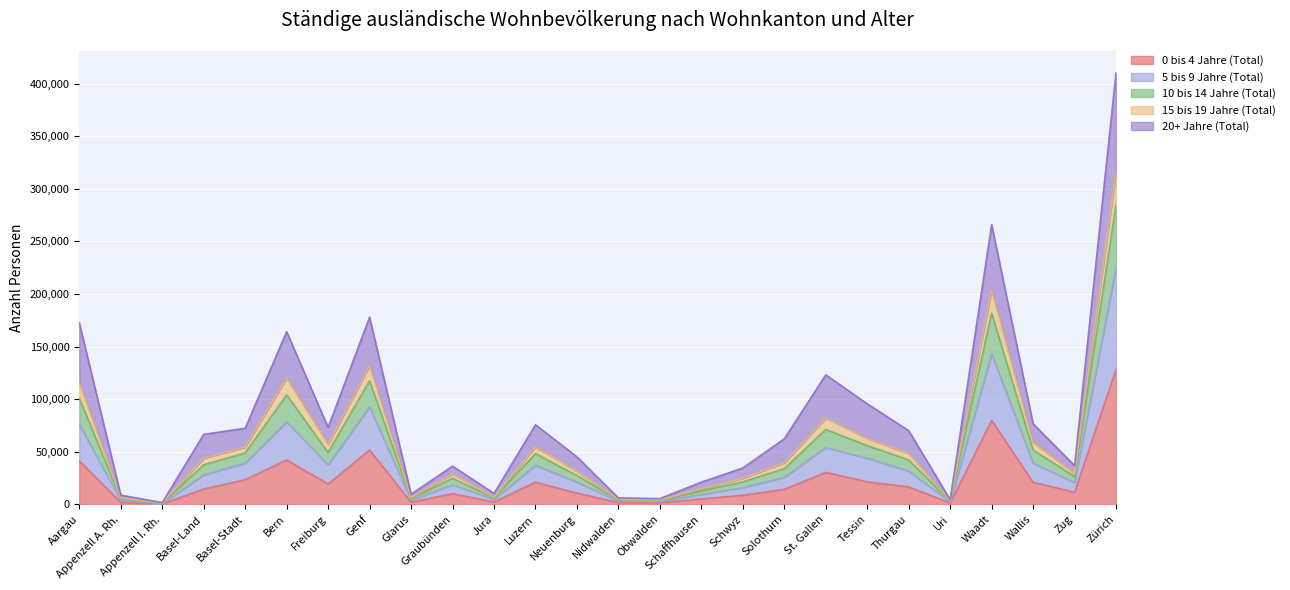

True or false: 0 bis 4 Jahre (Total) has more than 1 interior local peaks.

True